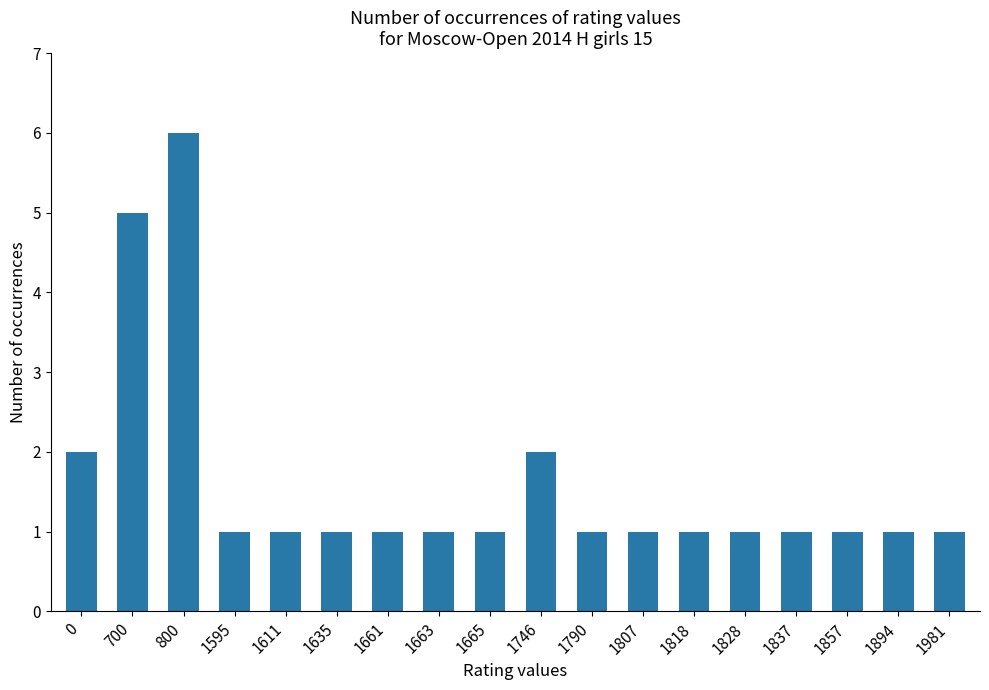

Which label corresponds to the largest value in the chart?

800